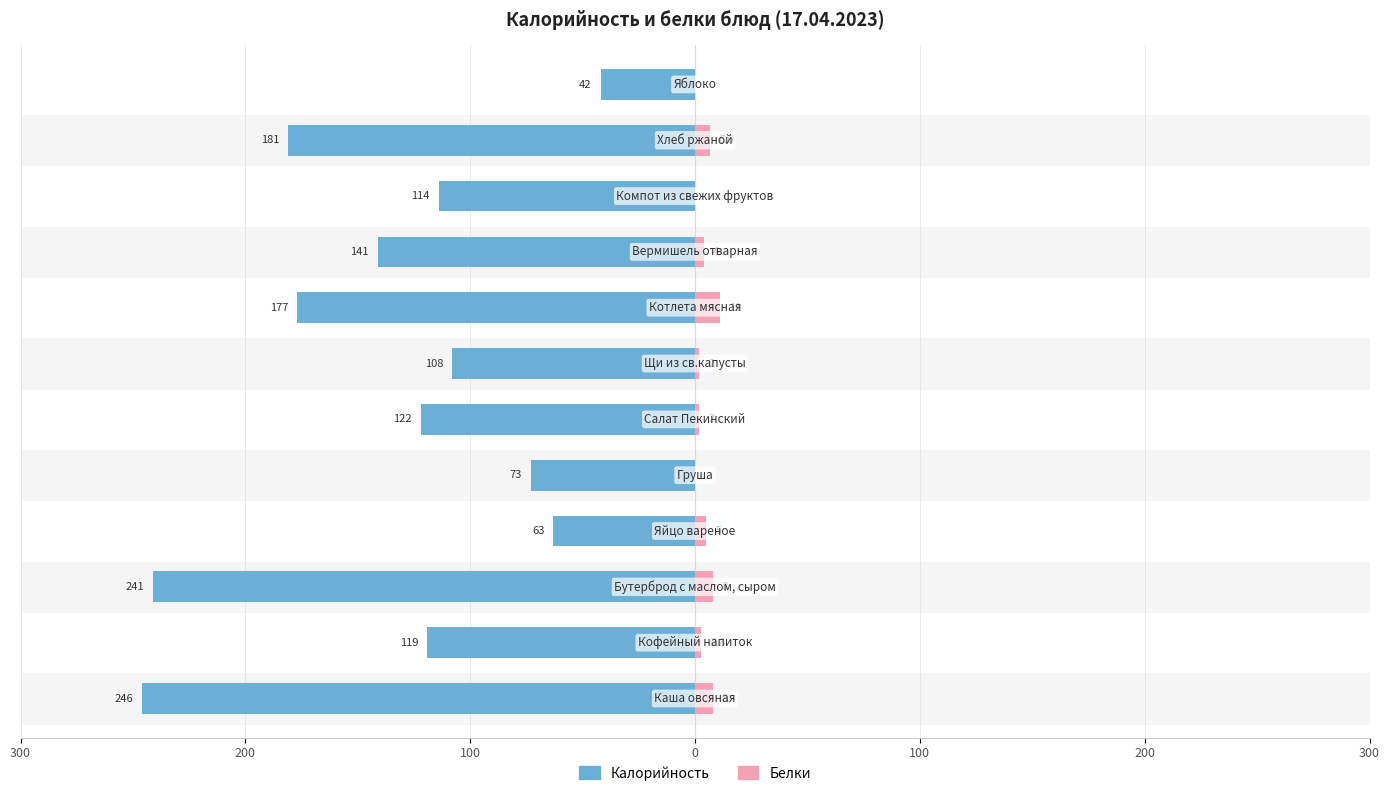

True or false: Белки has a value of 1.0 at 200.

False